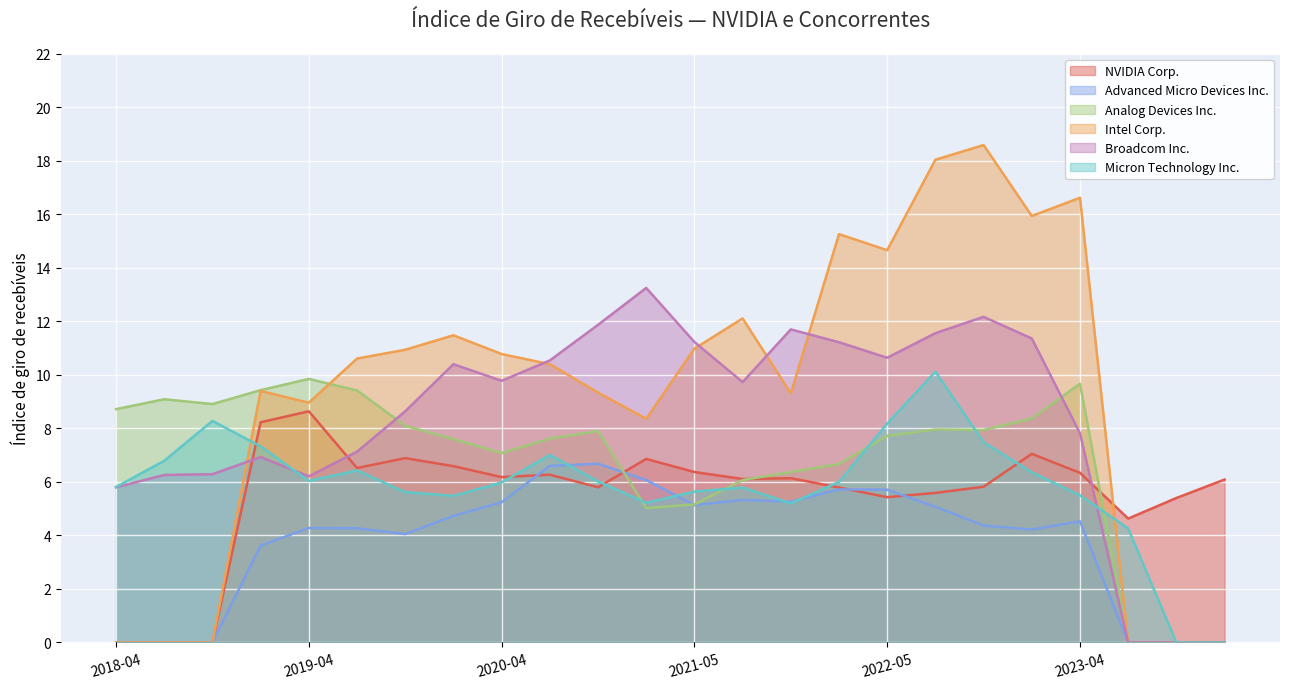

Which series has the largest range (max minus min)?

Intel Corp.